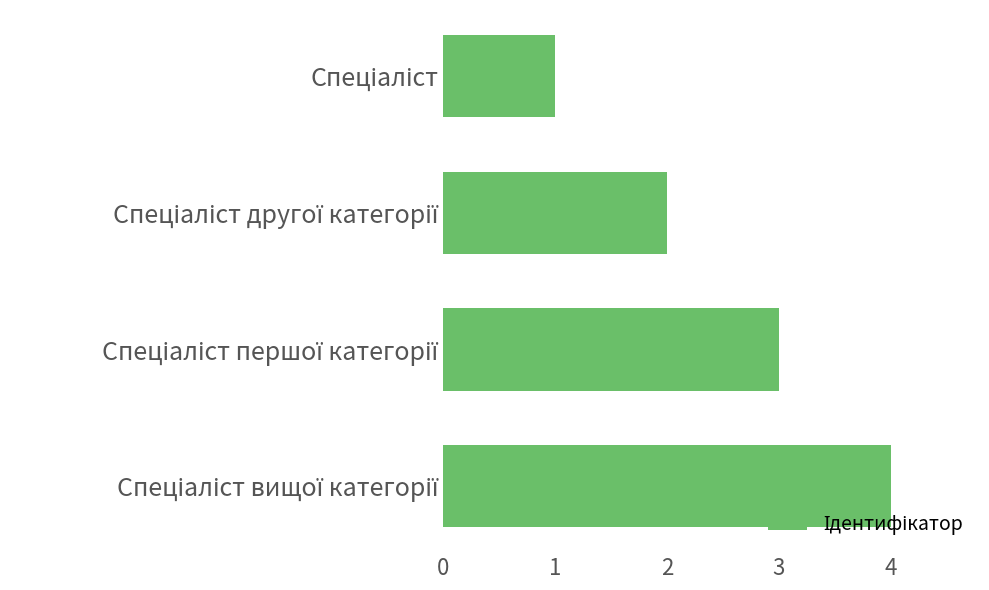

What is the maximum value shown in the chart?

4